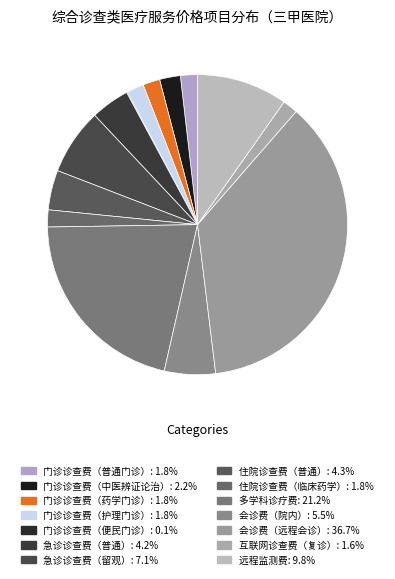

Is there a majority slice in this chart?

No